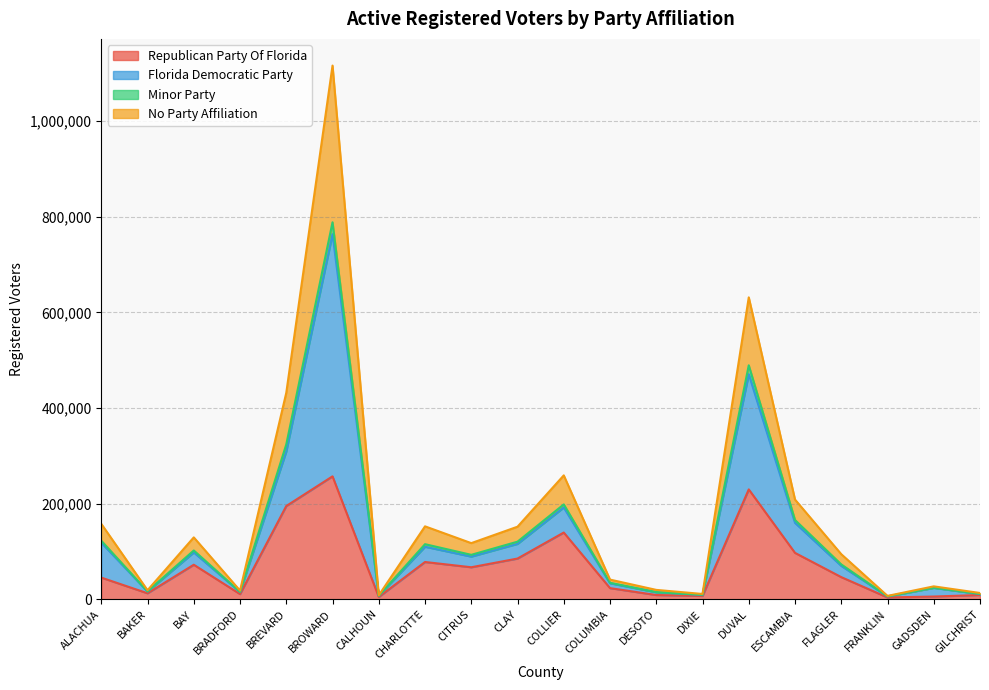

Which category has the highest value in the Republican Party Of Florida series?

BROWARD